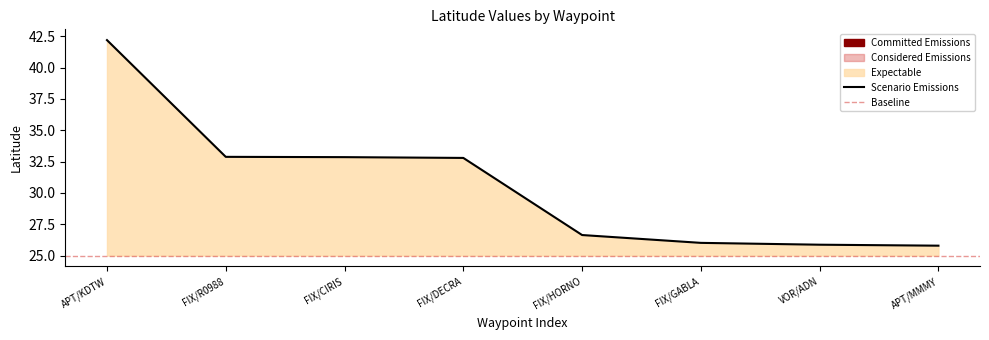

How many lines are shown in the chart?

1